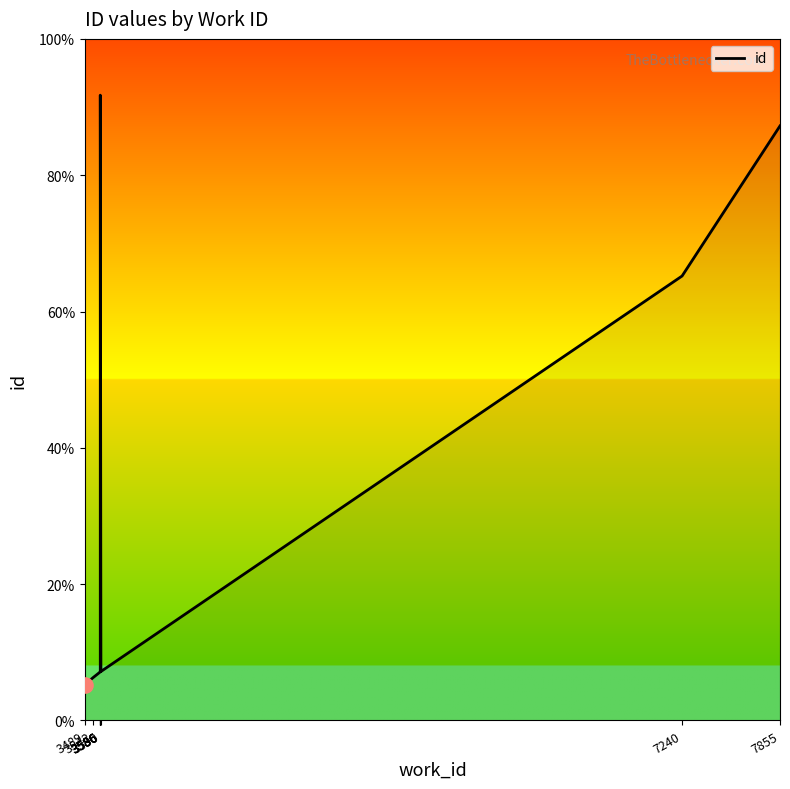

What is the change in value from 3542 to 3586?

+15378